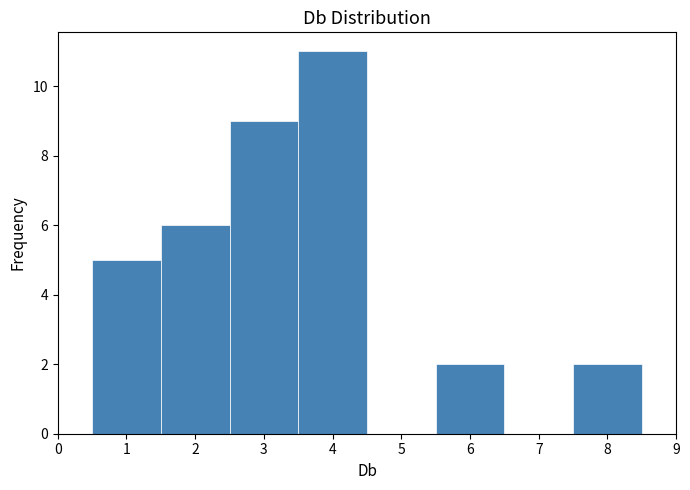

Reading left to right, list every bar in this chart as the range it spans on the x-axis followed by its height. The values are not printed on the chart, so give them approximately, as read against the axis.

0.5 to 1.5: 5
1.5 to 2.5: 6
2.5 to 3.5: 9
3.5 to 4.5: 11
4.5 to 5.5: 0
5.5 to 6.5: 2
6.5 to 7.5: 0
7.5 to 8.5: 2